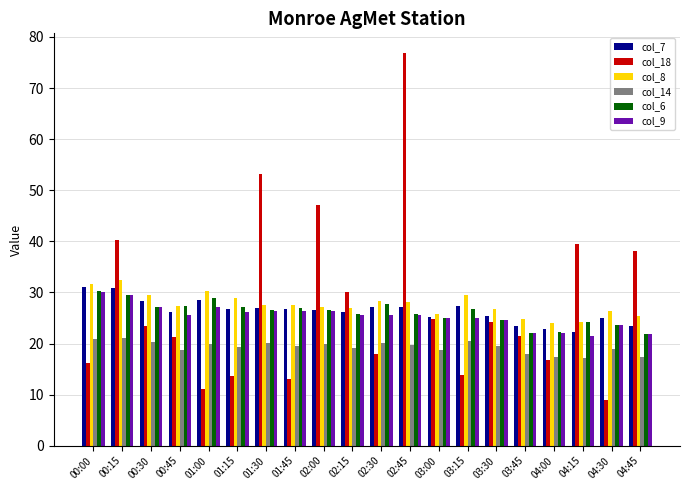

What is the label of the 16th bar from the right?

01:00